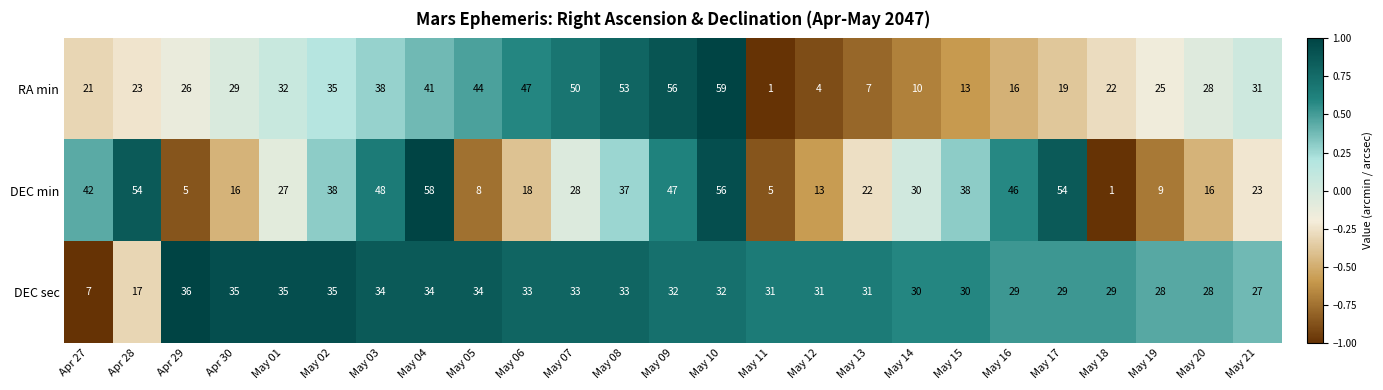

How many data points does each series have?

25